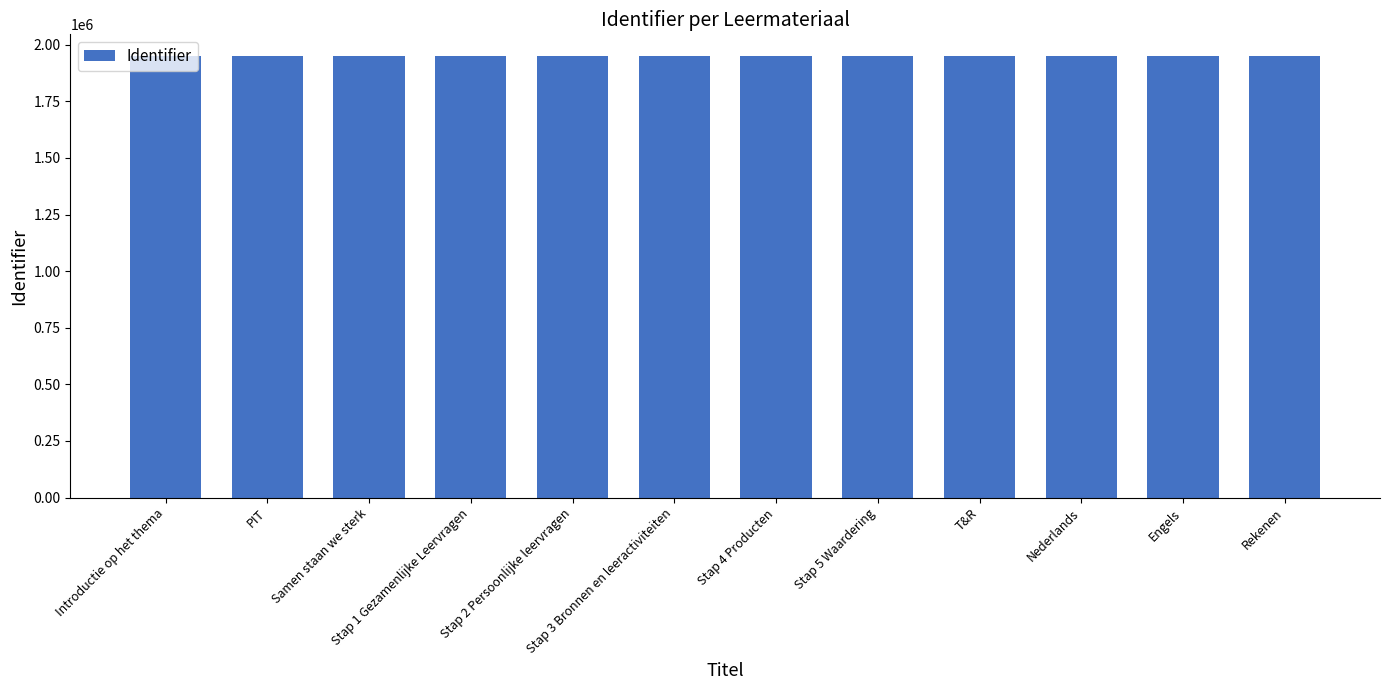

How many data points are less than 1948290?

6